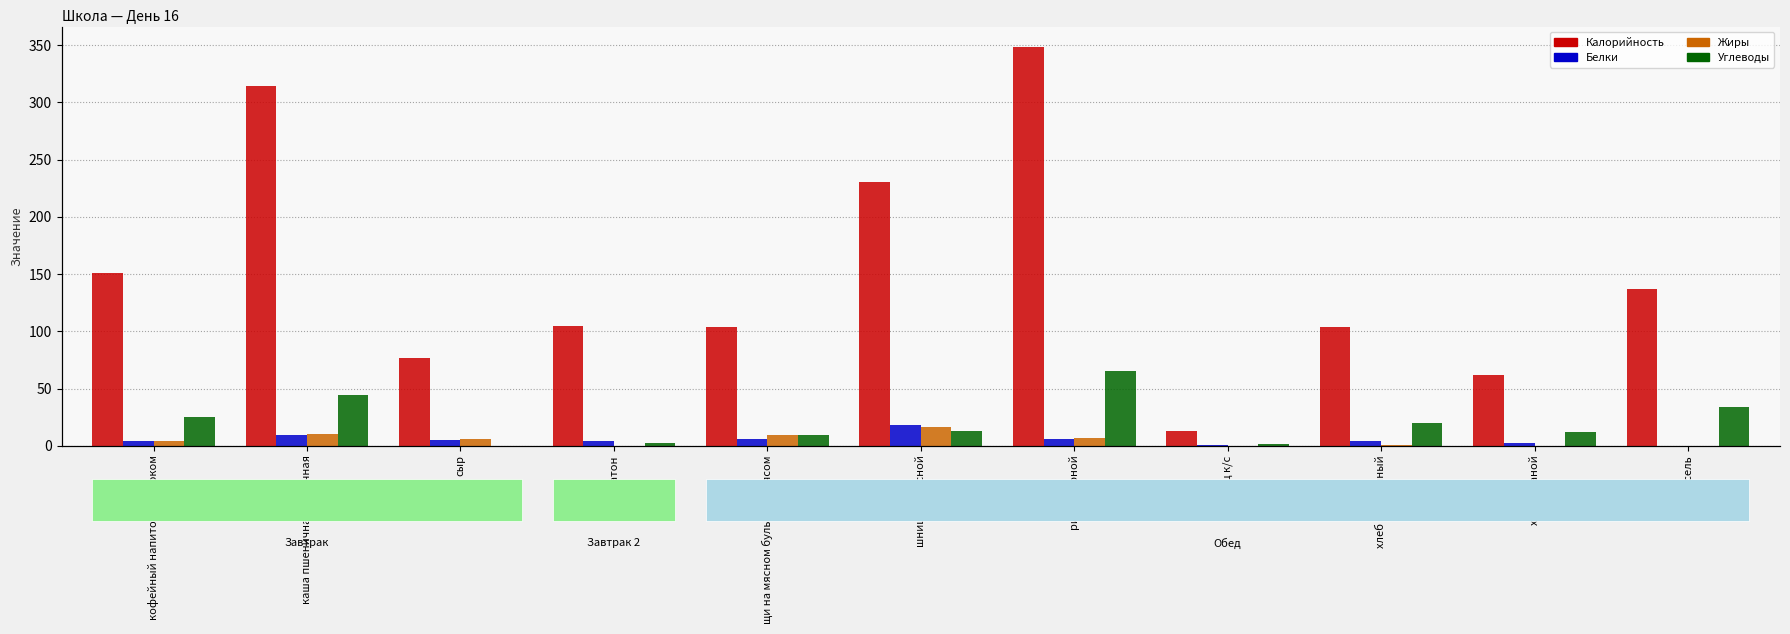

Reading left to right, transcribe all the data shown in this chart.

Калорийность: 151.4	314.7	77.0	105.0	103.4	230.3	348.8	13.0	104.0	62.0	137.2
Белки: 3.9	9.3	4.8	4.0	5.8	18.0	6.2	0.8	4.0	2.0	0.1
Жиры: 3.8	10.7	6.2	0.0	9.0	16.6	7.2	0.1	0.8	0.0	0.1
Углеводы: 25.1	44.5	0.0	2.0	9.4	12.9	65.3	1.7	20.1	12.0	33.6